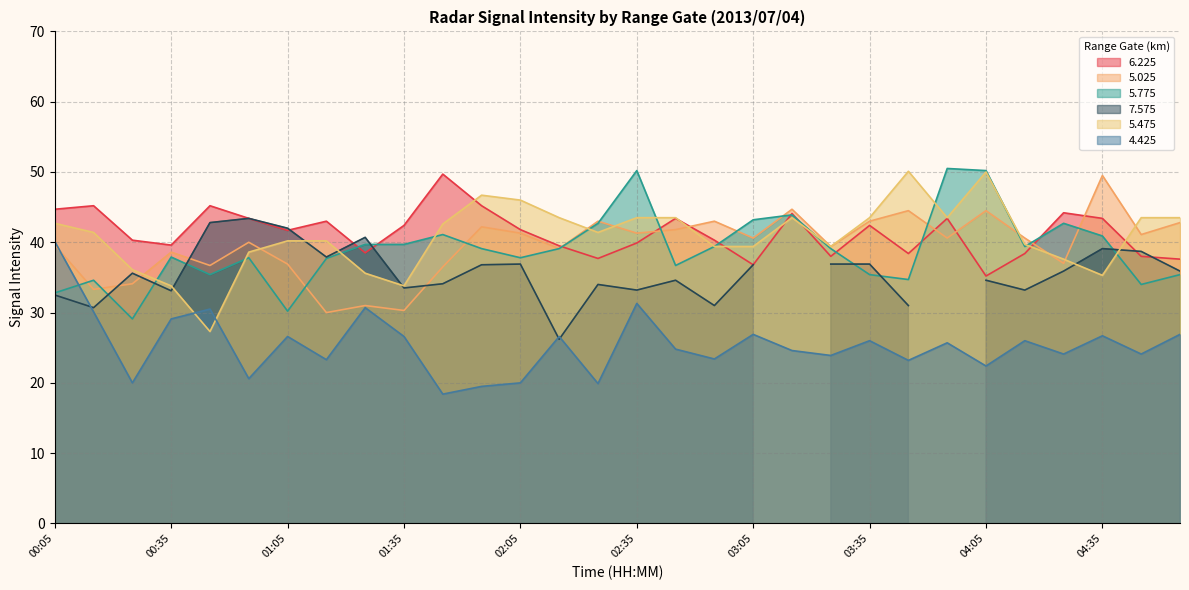

What value does the 4.425 series have at 04:45?

24.1